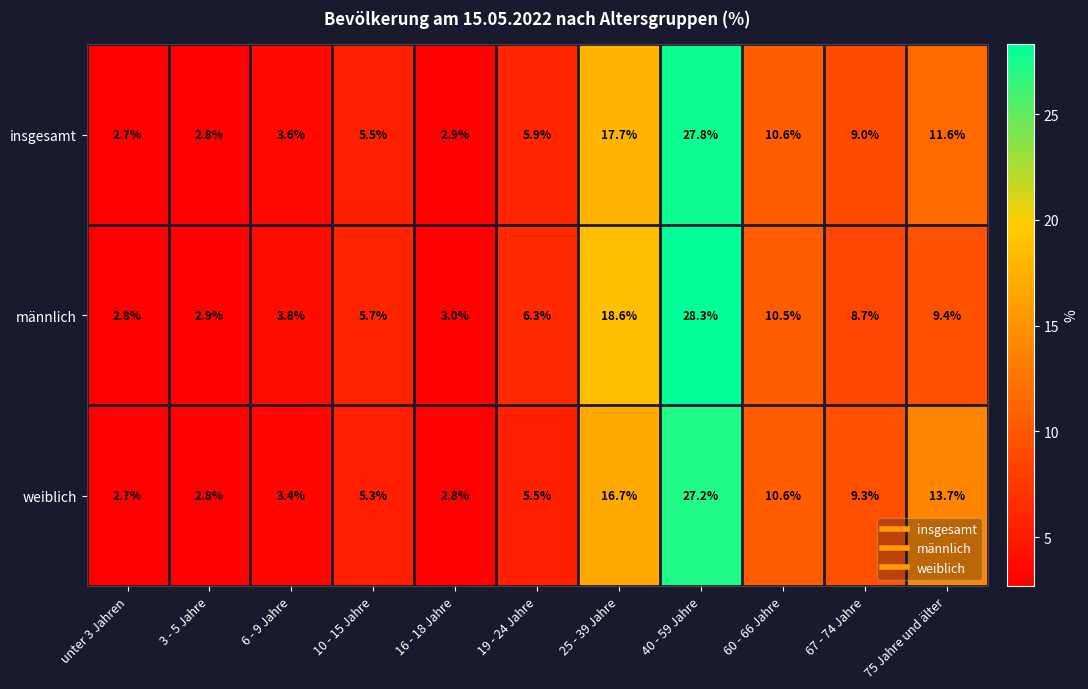

The männlich series shows 5.7 at 10 - 15 Jahre. True or false?

True